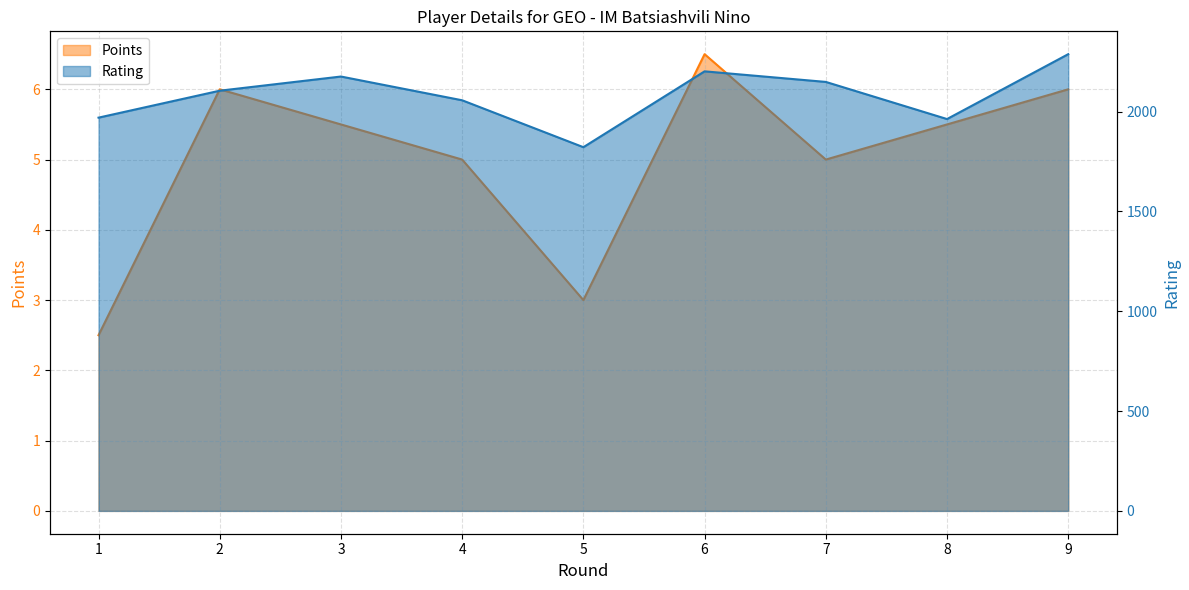

What is the value of the Rating point at the 3rd from the left?

2176.0